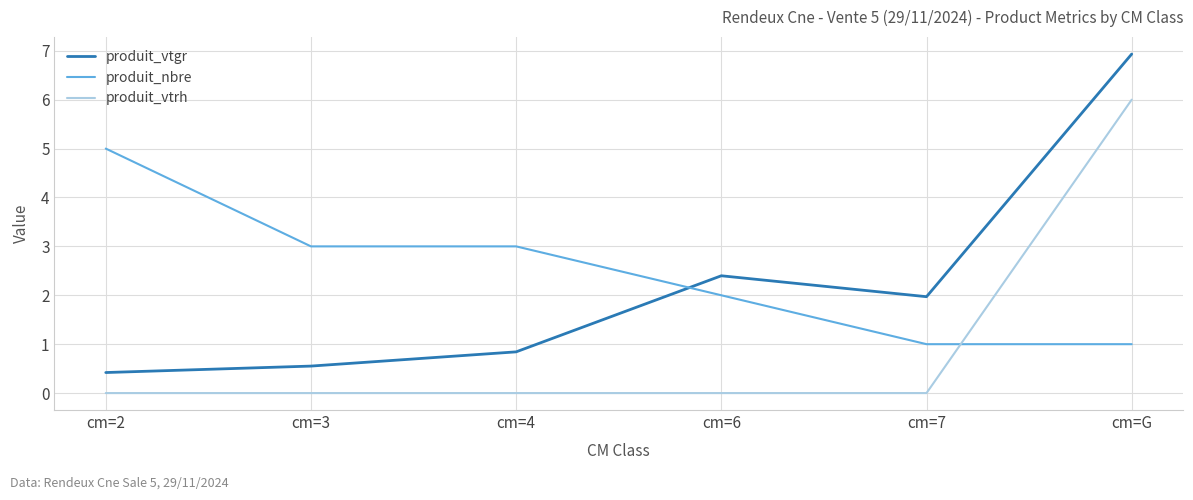

Which series ends up on top after the final intersection of produit_nbre and produit_vtgr?

produit_vtgr